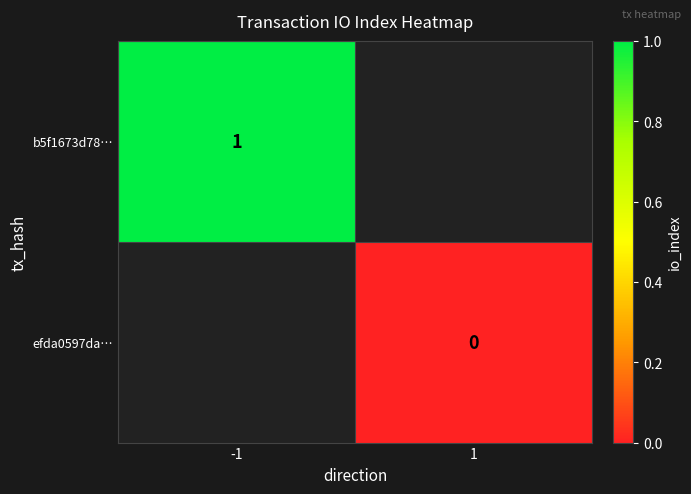

The value of b5f1673d78… at -1 is 1. True or false?

True